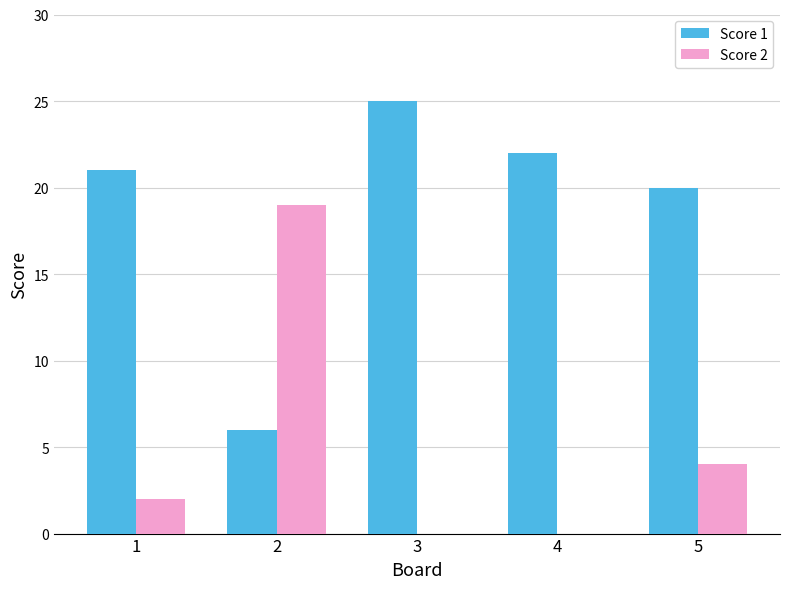

Between 2 and 5, which series saw the biggest shift?

Score 2